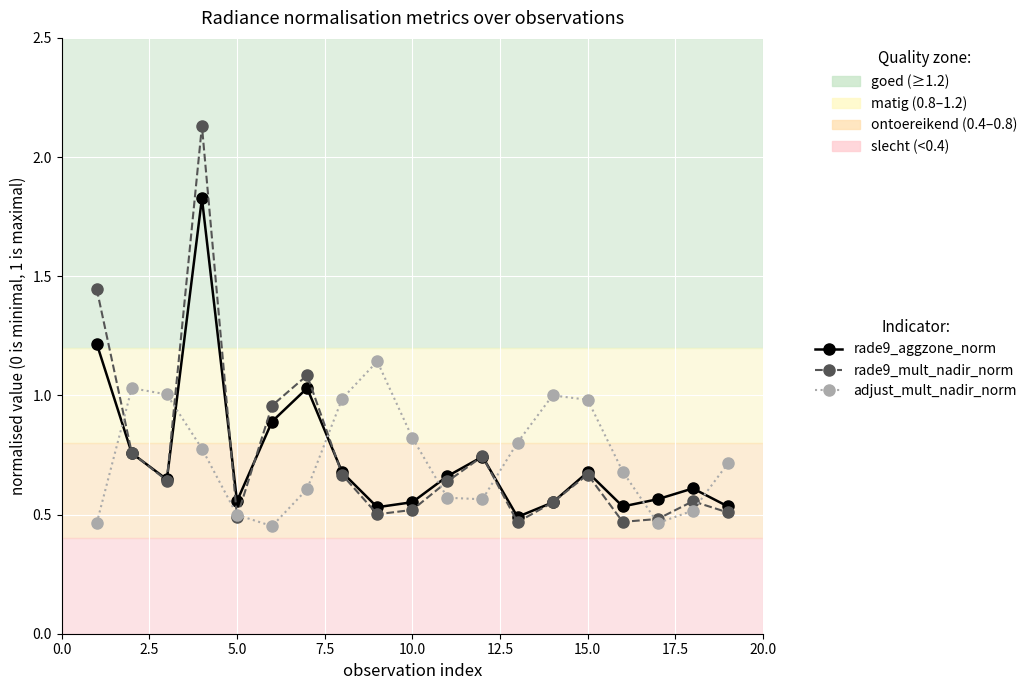

At how many categories does at least one series exceed 0?

19